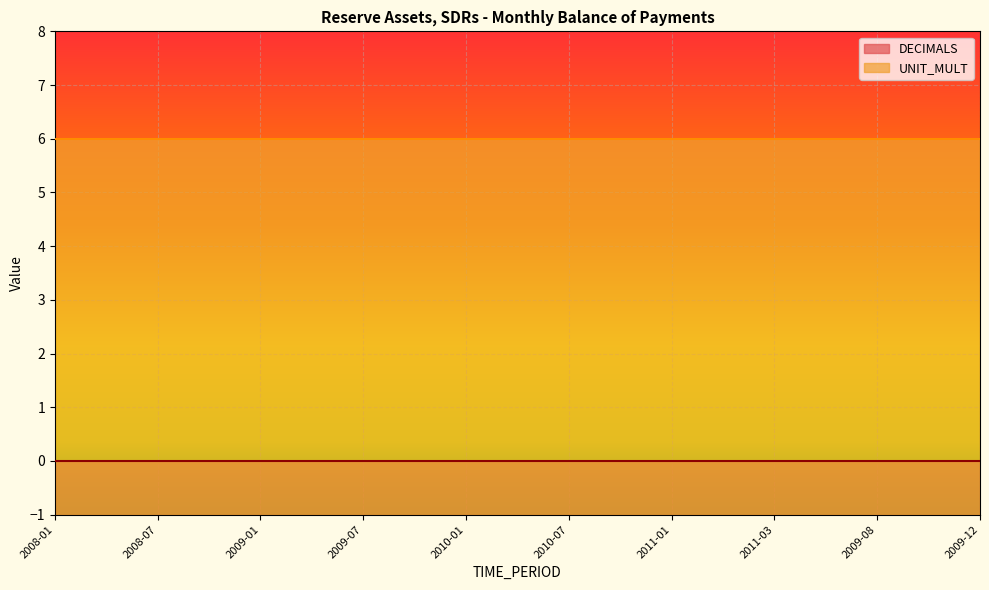

How many distinct data groups are displayed?

2